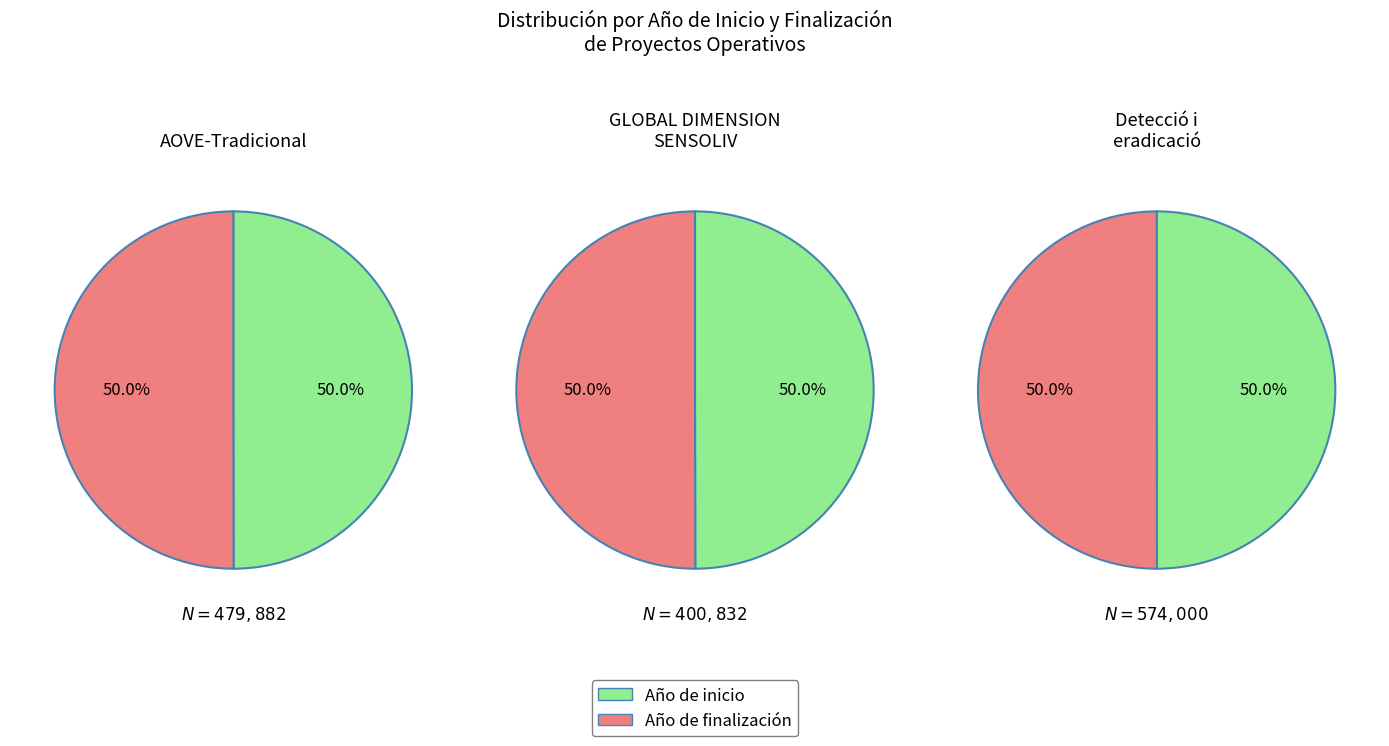

To the nearest percent, what portion does Año de inicio represent?

50%